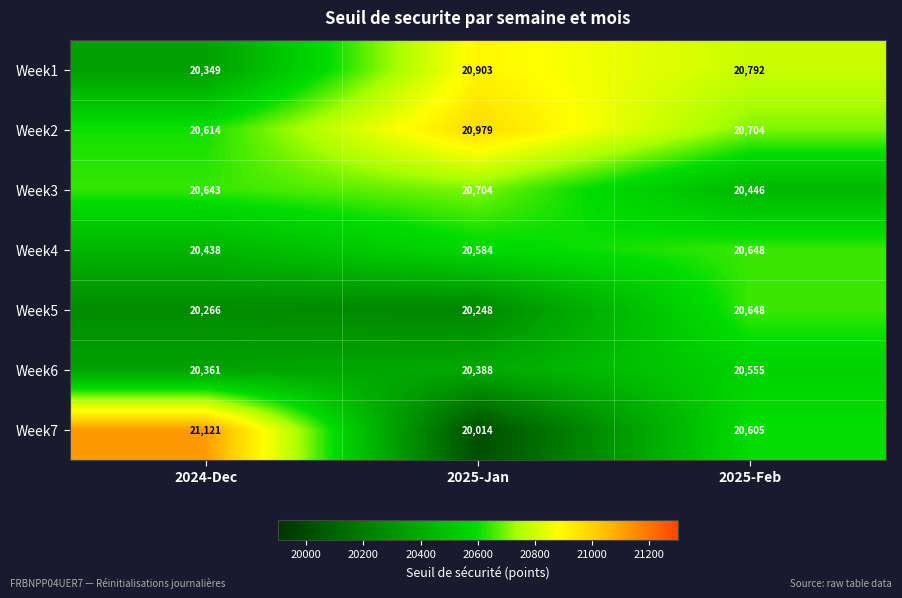

Rank the series at 2024-Dec from lowest to highest value.

Week5, Week1, Week6, Week4, Week2, Week3, Week7